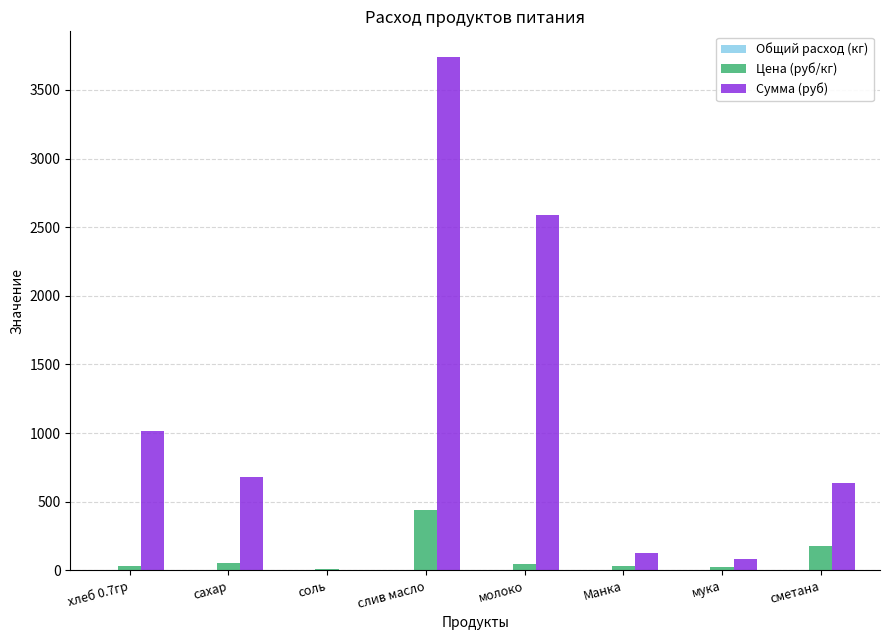

Which series has the largest total across all categories?

Сумма (руб)